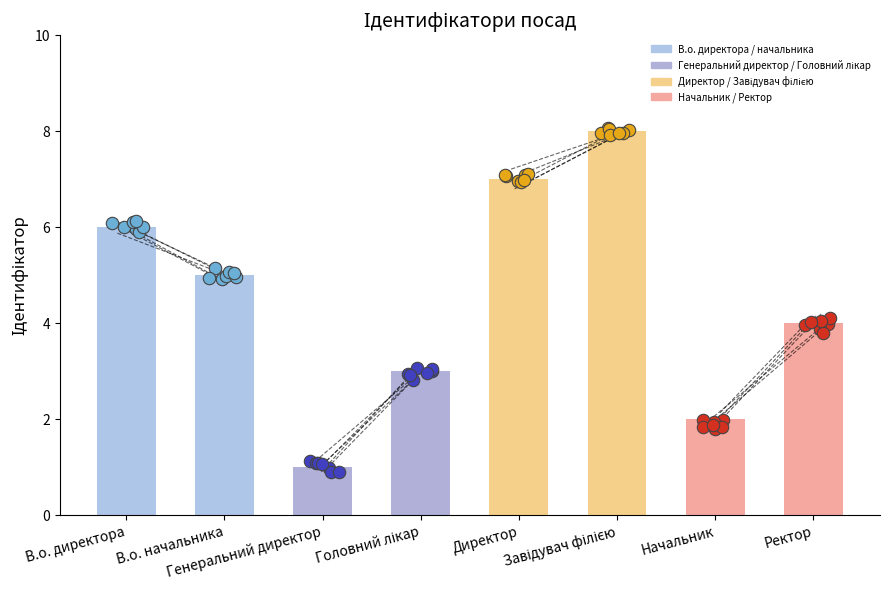

What is the change in value from Директор to Завідувач філією?

+1